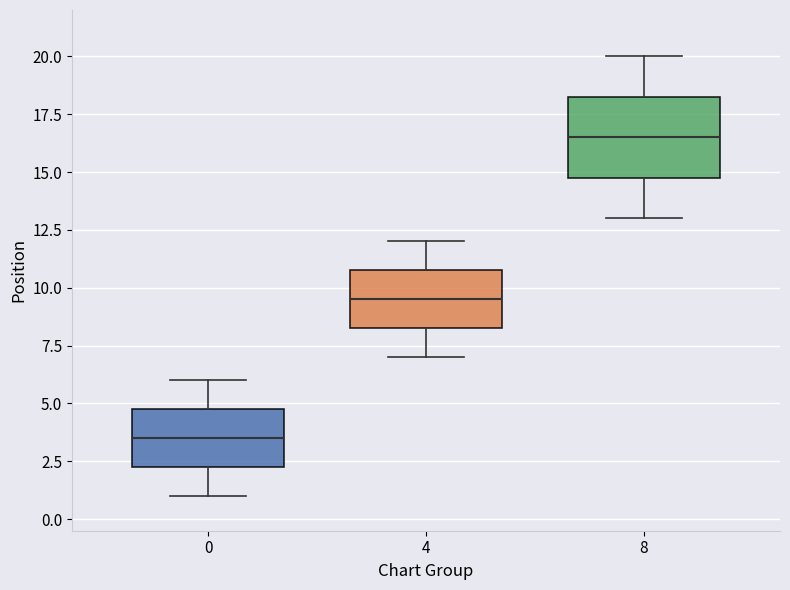

Which box has the lowest median line?

0